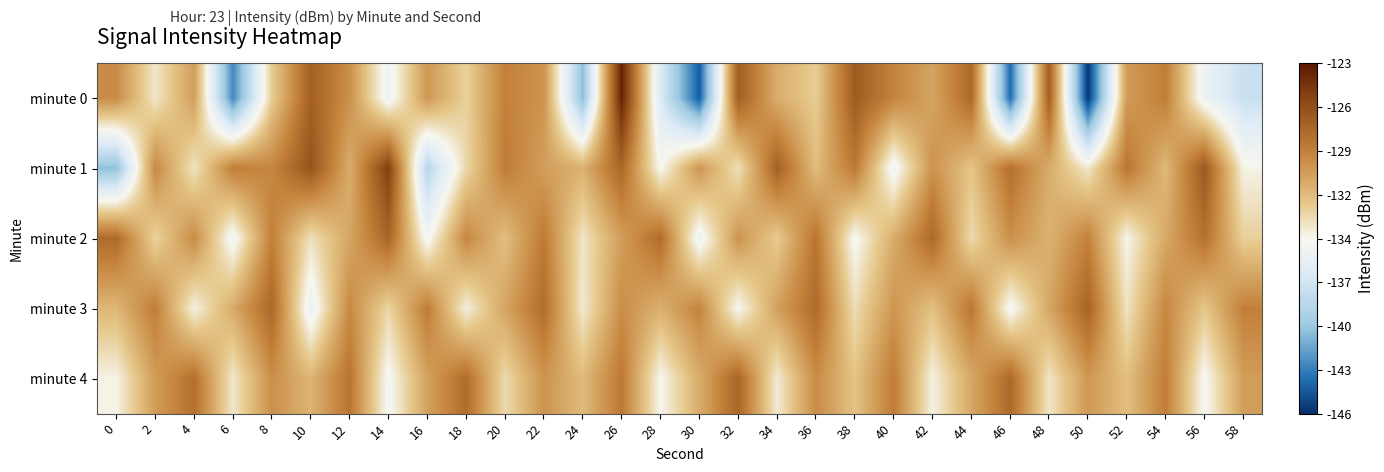

Reading left to right, extract all data points from this chart.

minute 0: 0=-129.3	2=-133.7	4=-130.2	6=-142.8	8=-132.4	10=-126.9	12=-129.5	14=-135.3	16=-129.9	18=-132.7	20=-128.8	22=-129.7	24=-140.7	26=-123.6	28=-136.8	30=-144.4	32=-126.8	34=-130.9	36=-132.5	38=-126.6	40=-128.9	42=-130.5	44=-127.4	46=-143.8	48=-126.8	50=-145.8	52=-130.1	54=-128.6	56=-135.5	58=-137.9
minute 1: 0=-140.6	2=-129.1	4=-133.5	6=-128.6	8=-129.1	10=-126.1	12=-130.9	14=-125.0	16=-139.0	18=-133.0	20=-128.5	22=-130.2	24=-131.1	26=-127.3	28=-134.6	30=-129.8	32=-133.4	34=-126.9	36=-131.7	38=-128.3	40=-135.2	42=-129.6	44=-132.1	46=-127.8	48=-130.9	50=-133.7	52=-128.2	54=-131.5	56=-126.4	58=-134.3
minute 2: 0=-127.5	2=-132.8	4=-129.3	6=-135.1	8=-128.7	10=-133.4	12=-130.6	14=-127.2	16=-134.9	18=-129.1	20=-131.8	22=-128.4	24=-133.6	26=-130.2	28=-127.6	30=-135.3	32=-129.7	34=-132.4	36=-128.1	38=-134.7	40=-130.9	42=-127.4	44=-133.1	46=-129.5	48=-131.2	50=-128.8	52=-134.4	54=-130.7	56=-127.9	58=-132.6
minute 3: 0=-131.4	2=-128.6	4=-134.2	6=-130.8	8=-127.3	10=-135.6	12=-129.2	14=-132.9	16=-128.5	18=-134.1	20=-130.5	22=-127.7	24=-133.8	26=-129.4	28=-131.1	30=-128.9	32=-134.6	34=-130.3	36=-127.5	38=-133.2	40=-129.8	42=-131.9	44=-128.2	46=-134.9	48=-130.6	50=-127.1	52=-133.5	54=-129.1	56=-132.2	58=-128.7
minute 4: 0=-134.3	2=-130.1	4=-127.8	6=-133.7	8=-129.5	10=-131.3	12=-128.1	14=-134.8	16=-130.4	18=-127.6	20=-133.1	22=-129.7	24=-131.6	26=-128.3	28=-134.5	30=-130.9	32=-127.2	34=-133.9	36=-129.3	38=-132.0	40=-128.5	42=-134.2	44=-130.7	46=-127.4	48=-133.6	50=-129.9	52=-131.8	54=-128.6	56=-134.7	58=-130.2